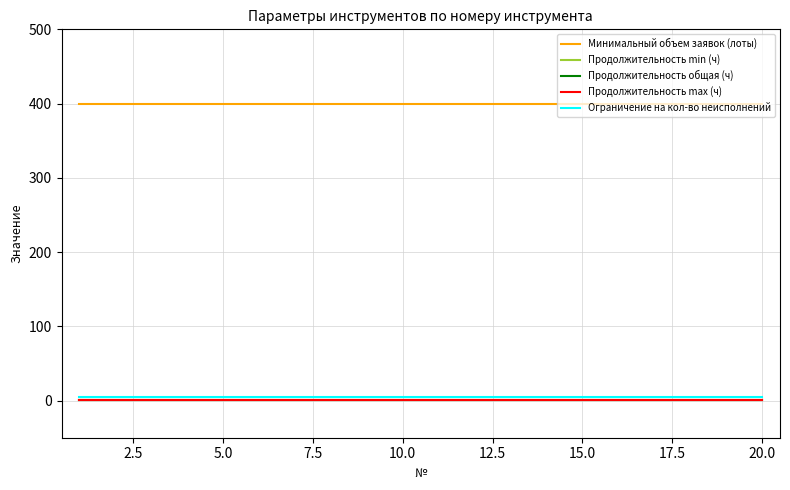

True or false: Минимальный объем заявок (лоты) has more than 0 interior local peaks.

False